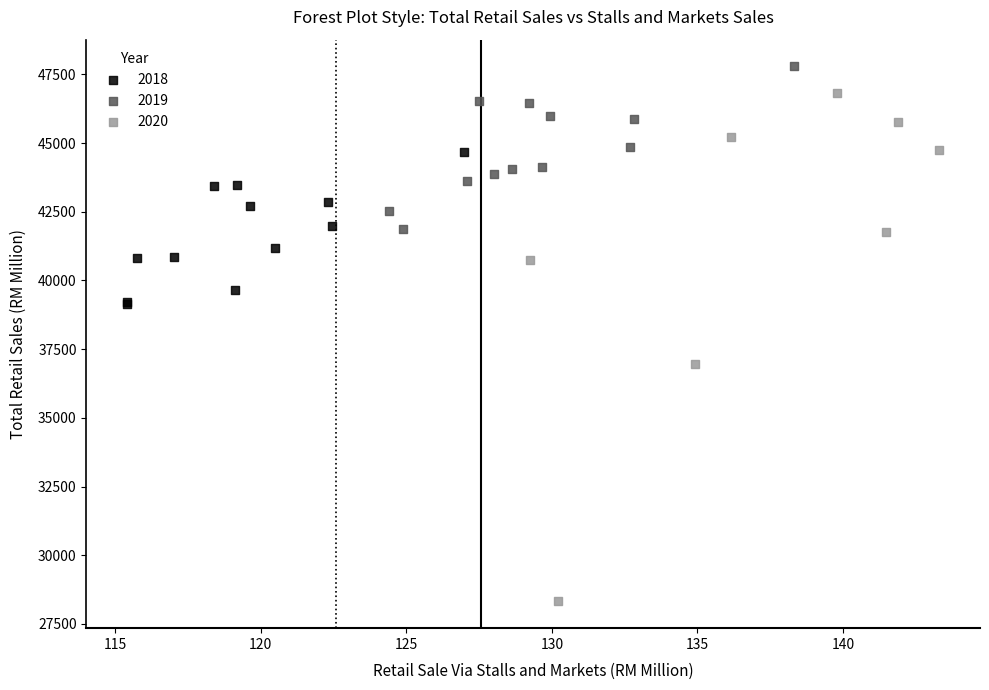

Which series contains the lowest Y value?

2020